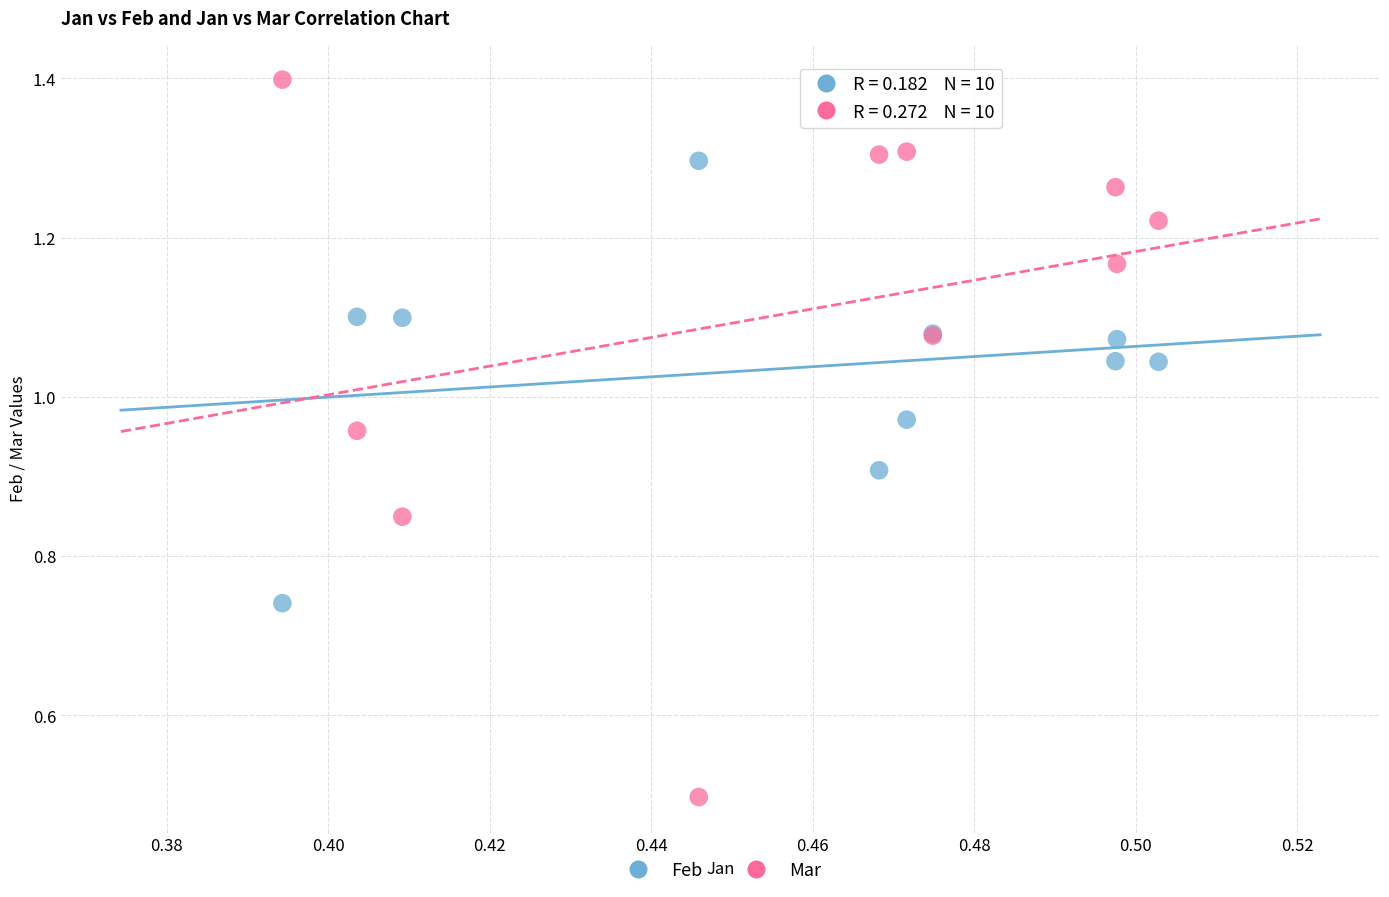

Which series has the largest Y range (max minus min)?

Mar